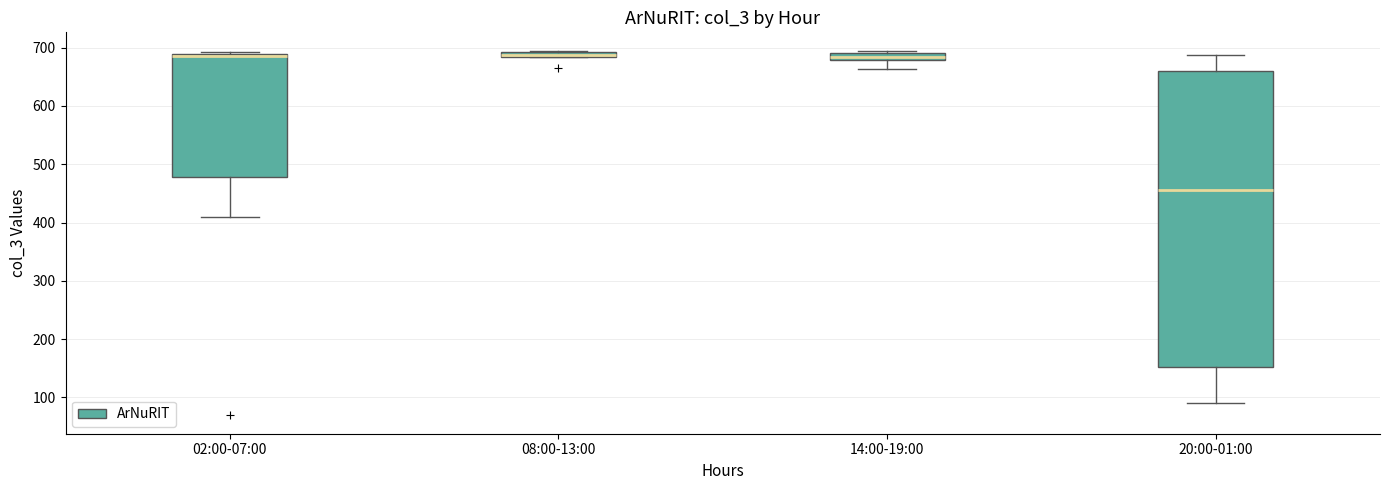

Where is the lower edge of the box for 08:00-13:00 on the y-axis? The values are not printed on the chart, so give them approximately, as read against the axis.

680